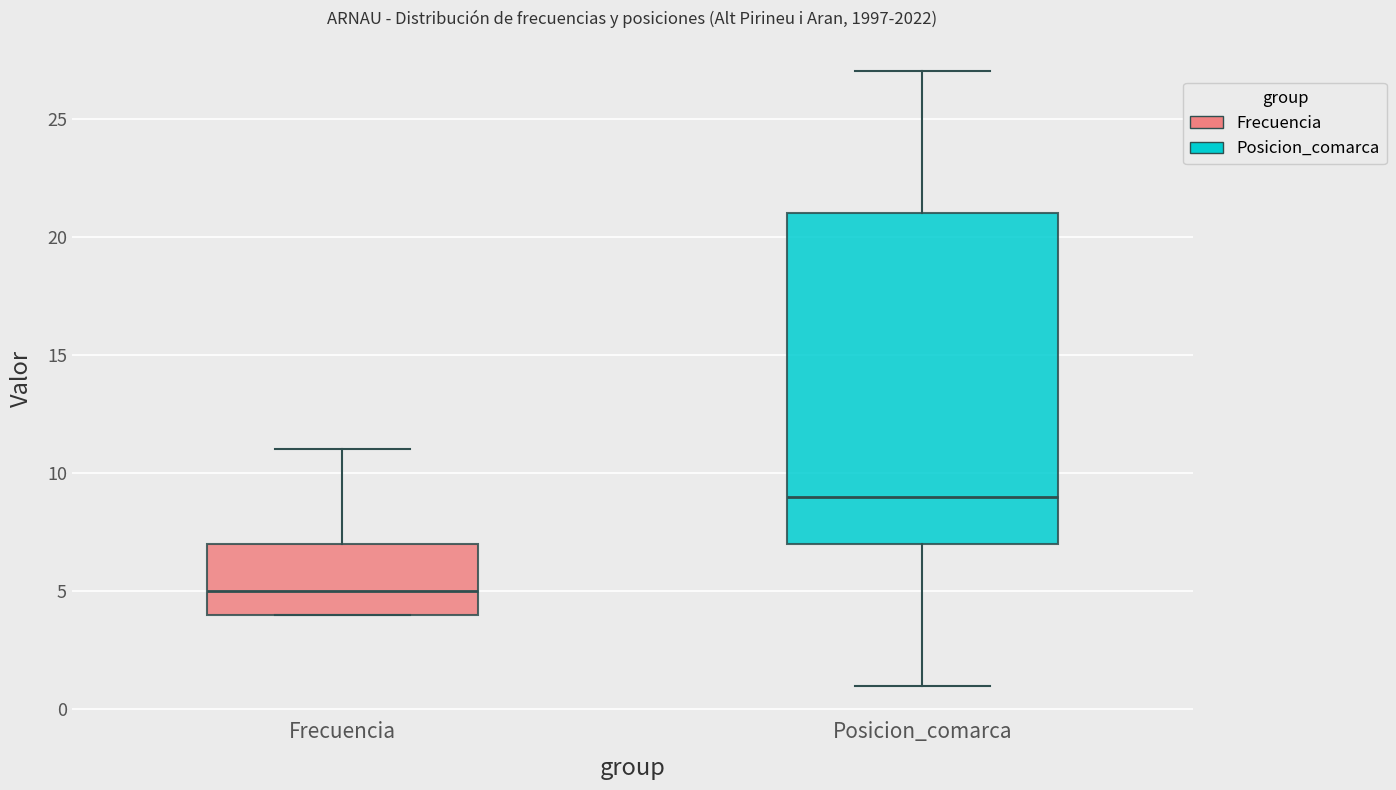

Reading left to right, transcribe this box plot: for each box, give where its median line is, the range the box spans, and where its two whiskers end, as read against the y-axis. The values are not printed on the chart, so give them approximately, as read against the axis.

Frecuencia: median 5, box 4 to 7, whiskers 4 to 11
Posicion_comarca: median 9, box 7 to 21, whiskers 1 to 27